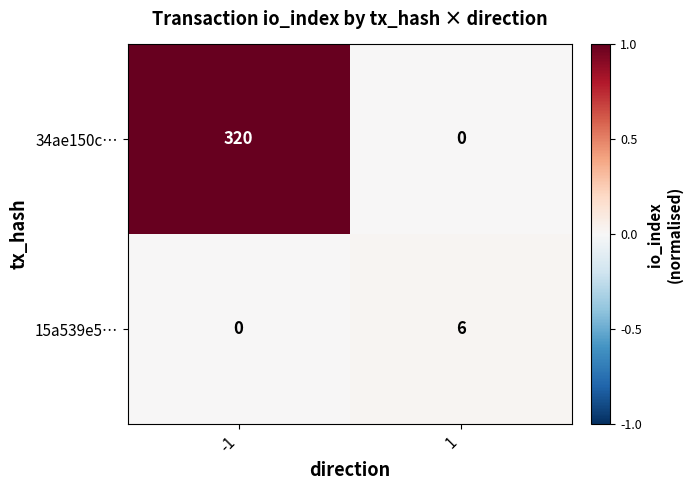

What is the total value across all series at -1?

320